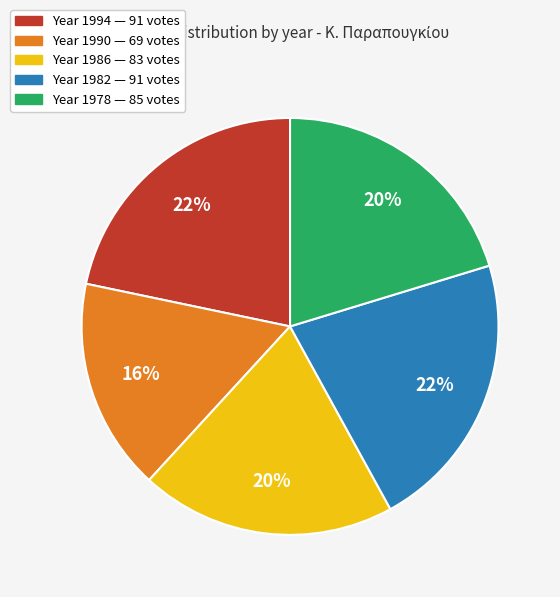

To the nearest percent, what is the average slice percentage?

20%